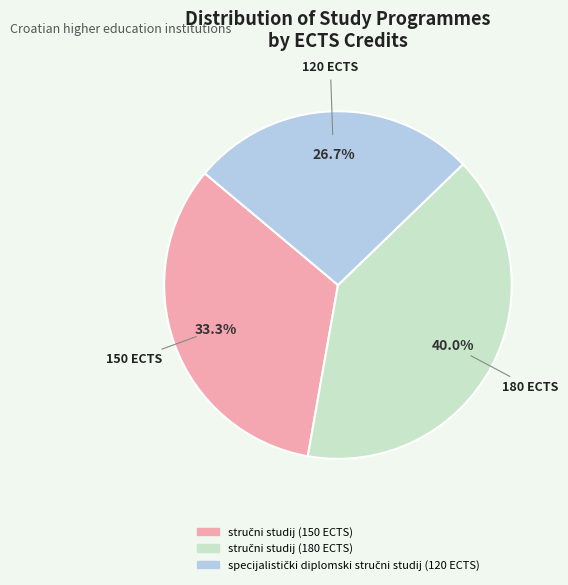

Is there any slice that represents more than half of the pie?

No